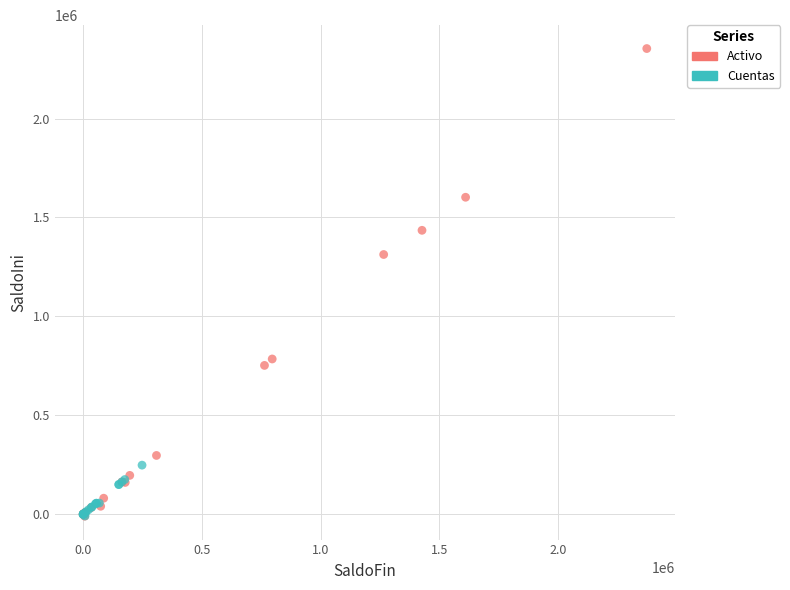

Which series has the widest spread of Y values?

Activo